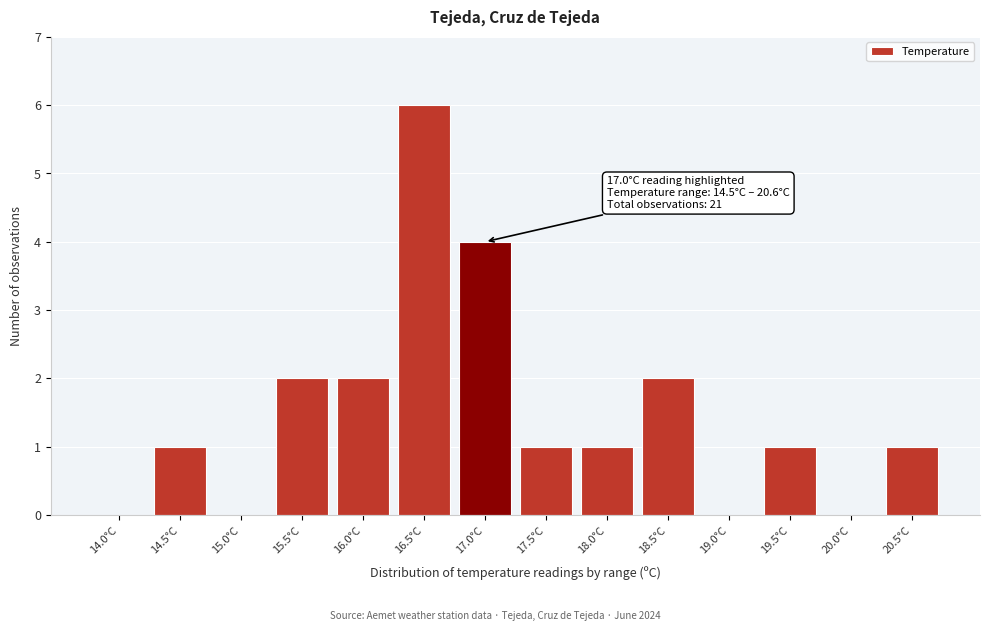

Reading left to right, extract all data points from this chart.

14.0°C=0	14.5°C=1	15.0°C=0	15.5°C=2	16.0°C=2	16.5°C=6	17.0°C=4	17.5°C=1	18.0°C=1	18.5°C=2	19.0°C=0	19.5°C=1	20.0°C=0	20.5°C=1